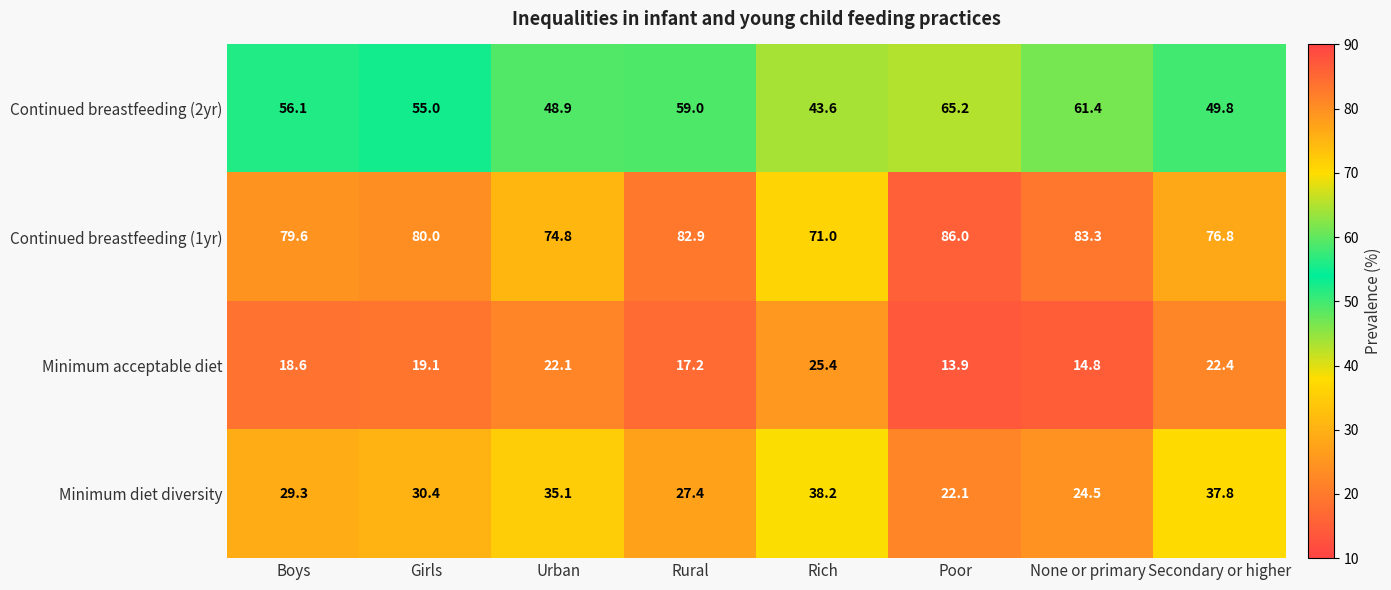

Which series has the largest total across all categories?

Continued breastfeeding (1yr)